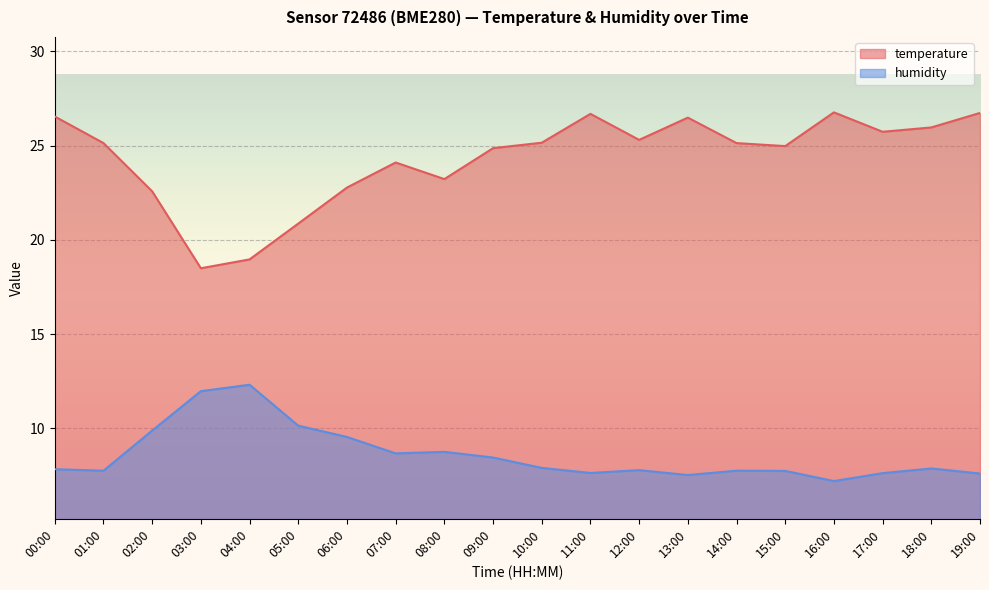

How many interior local valleys does the humidity series have?

5